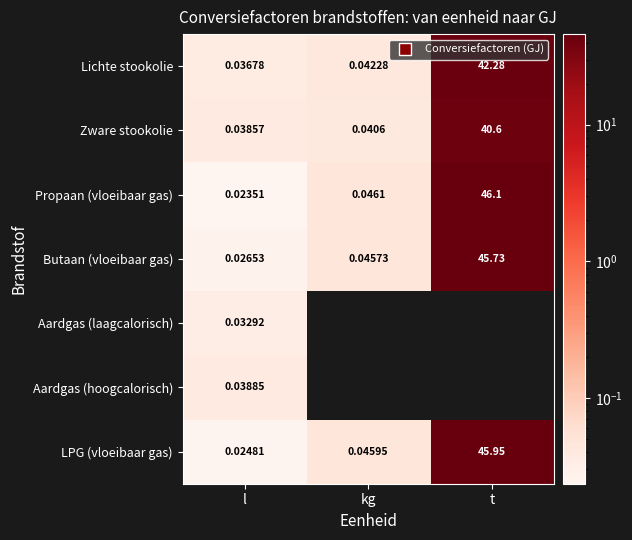

What is the difference between the Propaan (vloeibaar gas) values at t and l?

46.1